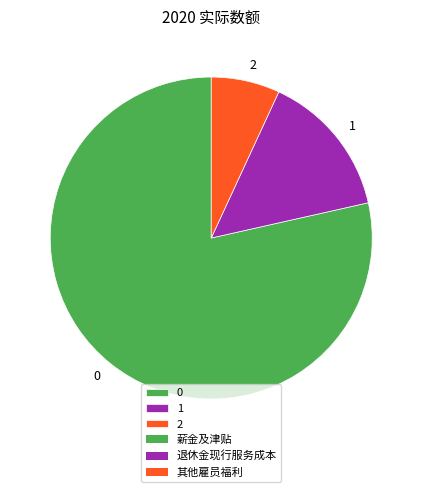

Approximately how many times larger is the value at 2 compared to 1?

0.5